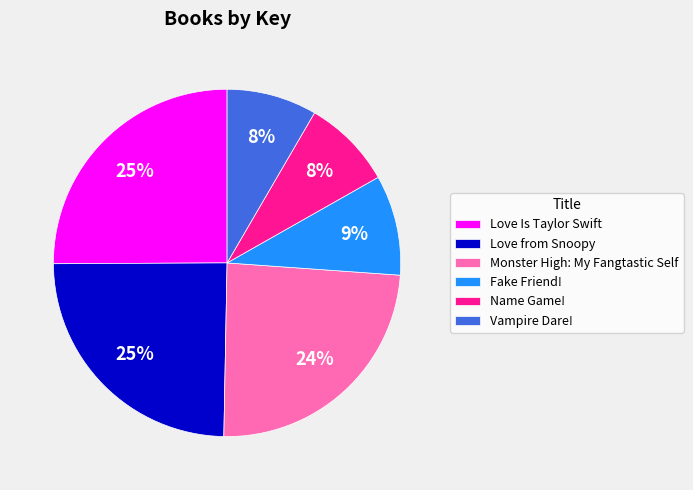

To the nearest percent, what percentage of the pie is Monster High: My Fangtastic Self?

24%